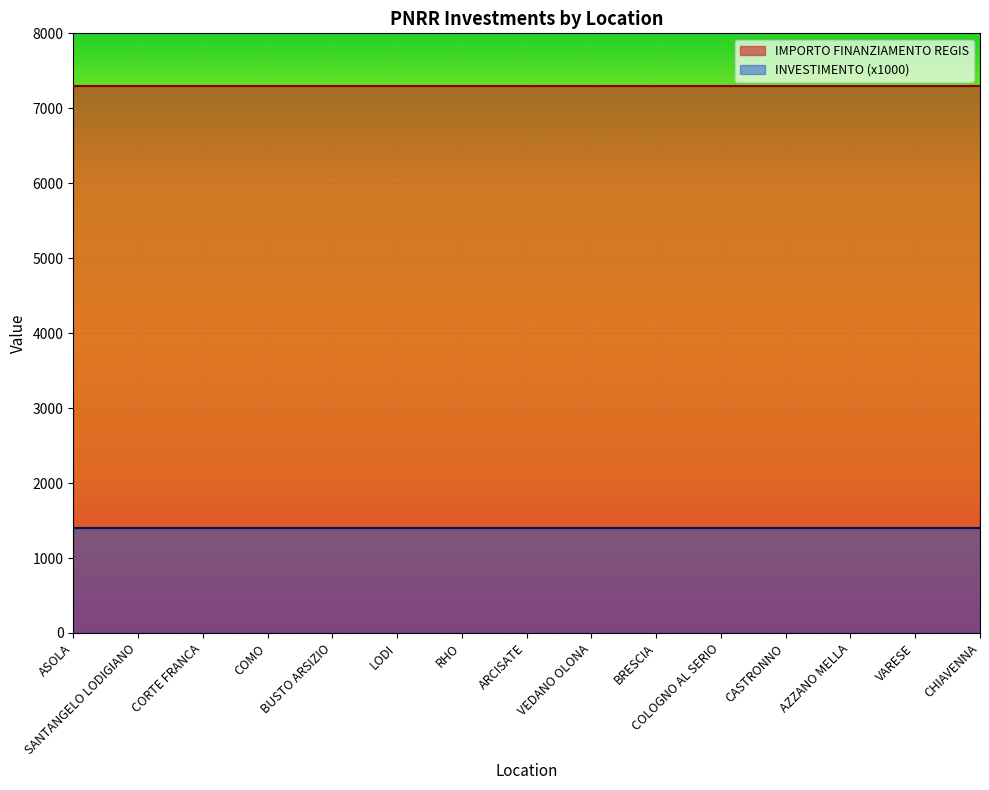

What is the minimum value shown in the chart?

1400